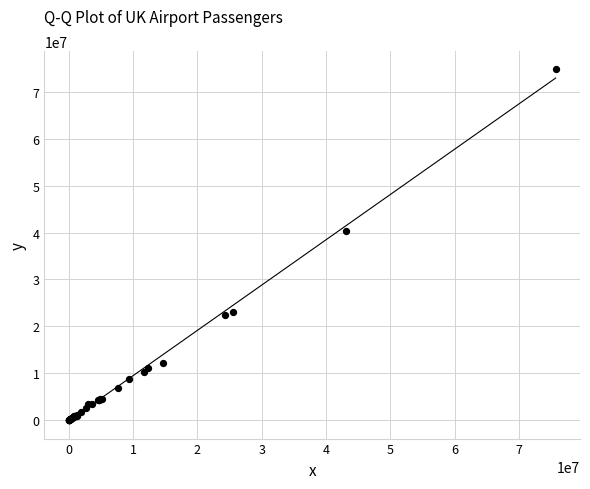

What Y value in the scatter plot is closest to 37487825?

40260068